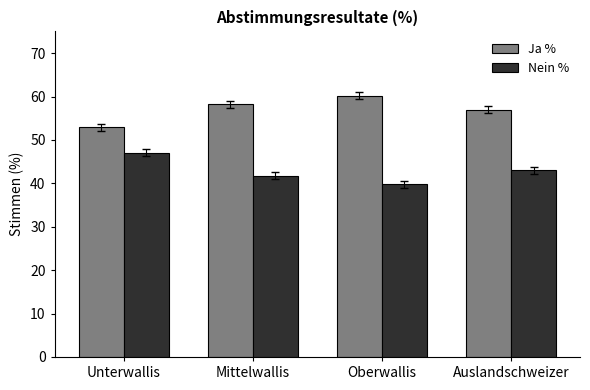

How many distinct data groups are displayed?

2